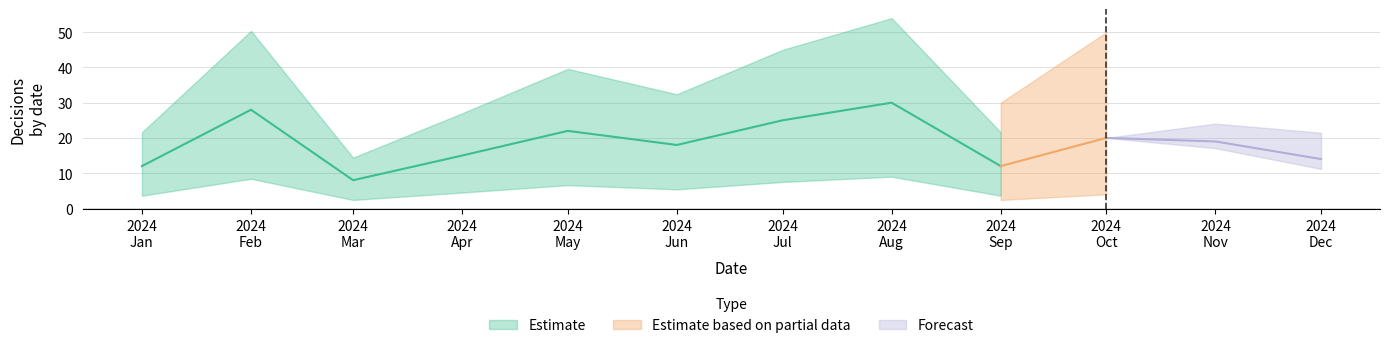

What is the value of the 7th point from the left?

25